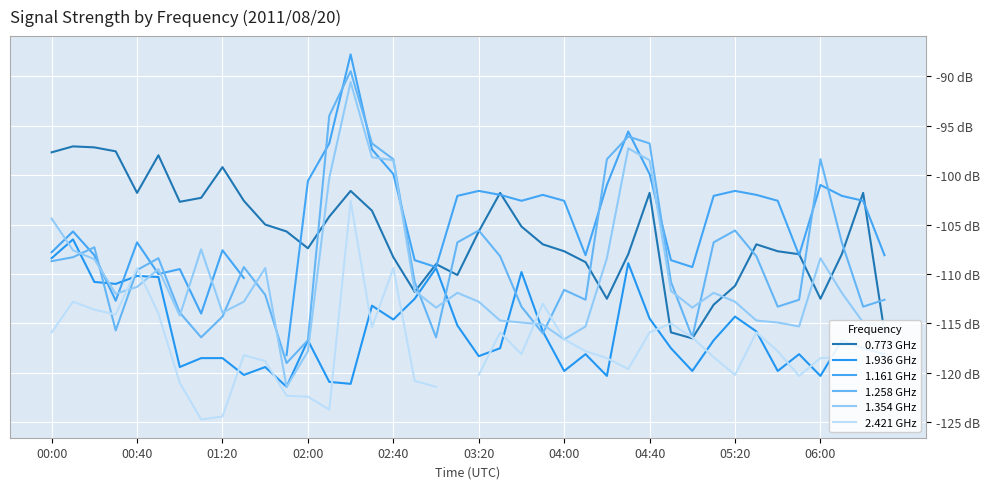

Is it true that 1.354 GHz equals -115.3 at 39?

True